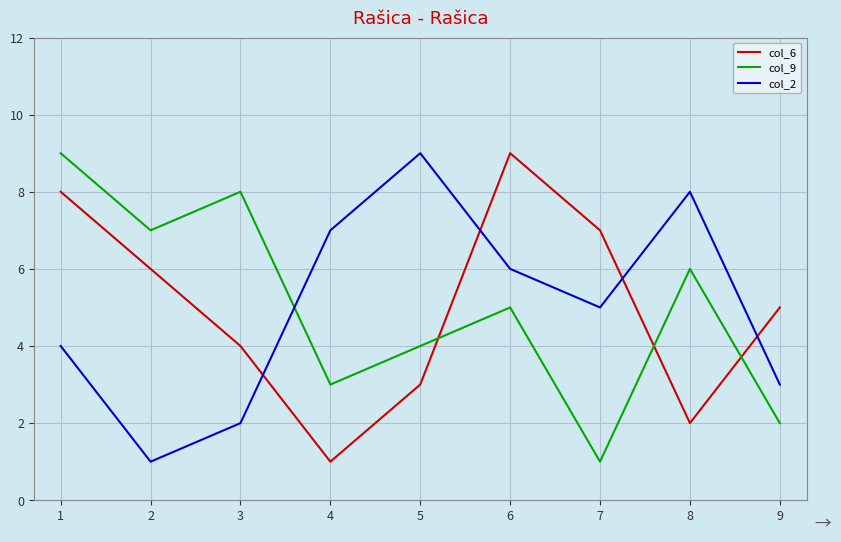

Rank the series at 2 from highest to lowest value.

col_9, col_6, col_2